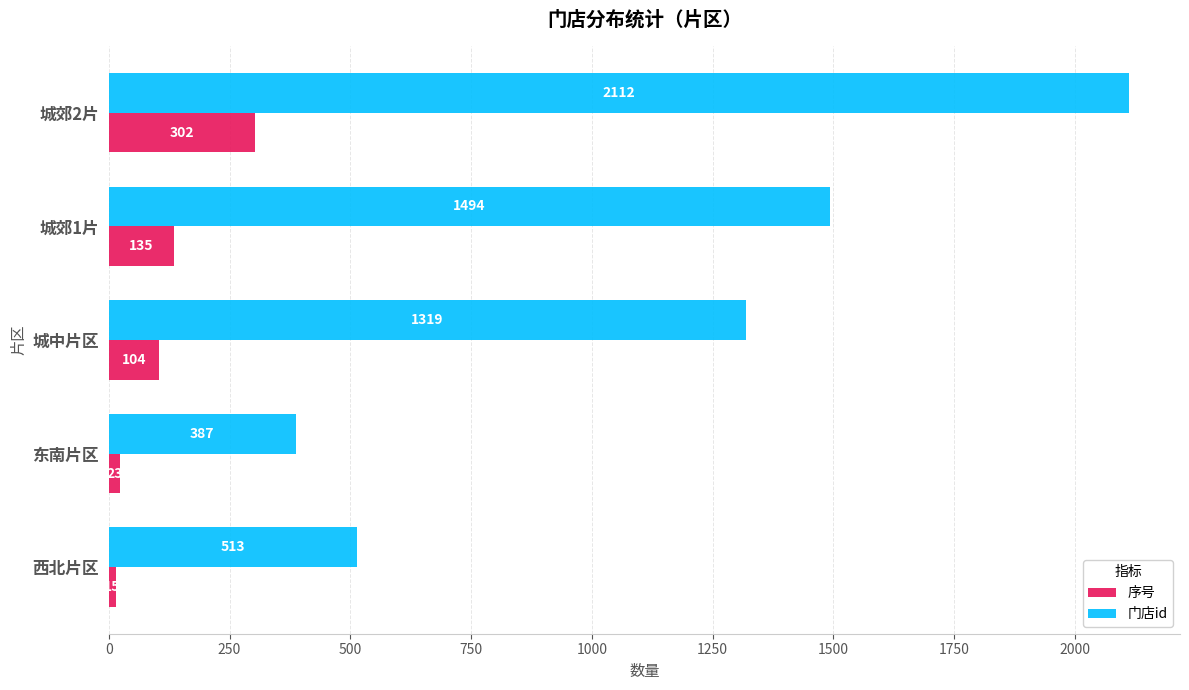

At which category is the sum across all series the highest?

城郊2片